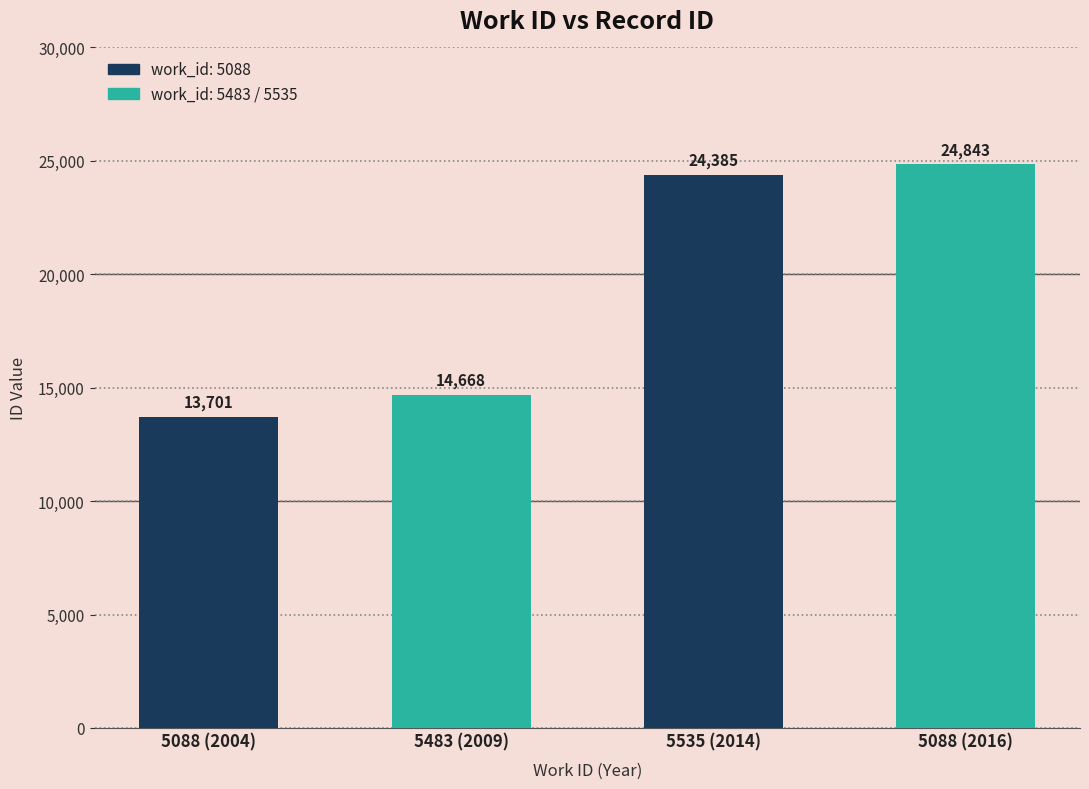

How many bars are there in total?

4